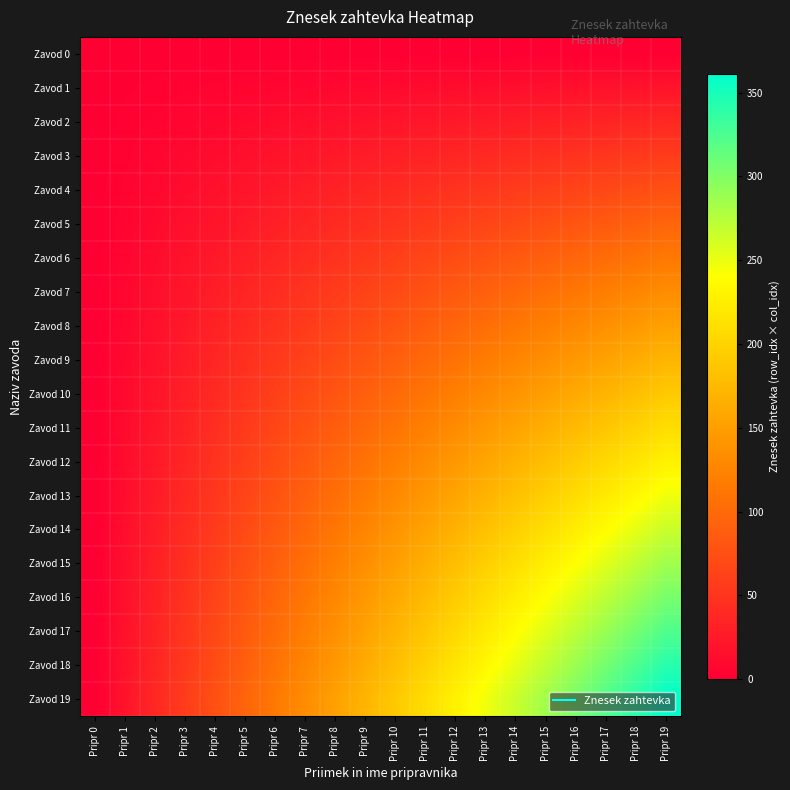

Reading left to right, list all the values displayed in this chart.

Zavod 0: Pripr 0=0	Pripr 1=0	Pripr 2=0	Pripr 3=0	Pripr 4=0	Pripr 5=0	Pripr 6=0	Pripr 7=0	Pripr 8=0	Pripr 9=0	Pripr 10=0	Pripr 11=0	Pripr 12=0	Pripr 13=0	Pripr 14=0	Pripr 15=0	Pripr 16=0	Pripr 17=0	Pripr 18=0	Pripr 19=0
Zavod 1: Pripr 0=0	Pripr 1=1	Pripr 2=2	Pripr 3=3	Pripr 4=4	Pripr 5=5	Pripr 6=6	Pripr 7=7	Pripr 8=8	Pripr 9=9	Pripr 10=10	Pripr 11=11	Pripr 12=12	Pripr 13=13	Pripr 14=14	Pripr 15=15	Pripr 16=16	Pripr 17=17	Pripr 18=18	Pripr 19=19
Zavod 2: Pripr 0=0	Pripr 1=2	Pripr 2=4	Pripr 3=6	Pripr 4=8	Pripr 5=10	Pripr 6=12	Pripr 7=14	Pripr 8=16	Pripr 9=18	Pripr 10=20	Pripr 11=22	Pripr 12=24	Pripr 13=26	Pripr 14=28	Pripr 15=30	Pripr 16=32	Pripr 17=34	Pripr 18=36	Pripr 19=38
Zavod 3: Pripr 0=0	Pripr 1=3	Pripr 2=6	Pripr 3=9	Pripr 4=12	Pripr 5=15	Pripr 6=18	Pripr 7=21	Pripr 8=24	Pripr 9=27	Pripr 10=30	Pripr 11=33	Pripr 12=36	Pripr 13=39	Pripr 14=42	Pripr 15=45	Pripr 16=48	Pripr 17=51	Pripr 18=54	Pripr 19=57
Zavod 4: Pripr 0=0	Pripr 1=4	Pripr 2=8	Pripr 3=12	Pripr 4=16	Pripr 5=20	Pripr 6=24	Pripr 7=28	Pripr 8=32	Pripr 9=36	Pripr 10=40	Pripr 11=44	Pripr 12=48	Pripr 13=52	Pripr 14=56	Pripr 15=60	Pripr 16=64	Pripr 17=68	Pripr 18=72	Pripr 19=76
Zavod 5: Pripr 0=0	Pripr 1=5	Pripr 2=10	Pripr 3=15	Pripr 4=20	Pripr 5=25	Pripr 6=30	Pripr 7=35	Pripr 8=40	Pripr 9=45	Pripr 10=50	Pripr 11=55	Pripr 12=60	Pripr 13=65	Pripr 14=70	Pripr 15=75	Pripr 16=80	Pripr 17=85	Pripr 18=90	Pripr 19=95
Zavod 6: Pripr 0=0	Pripr 1=6	Pripr 2=12	Pripr 3=18	Pripr 4=24	Pripr 5=30	Pripr 6=36	Pripr 7=42	Pripr 8=48	Pripr 9=54	Pripr 10=60	Pripr 11=66	Pripr 12=72	Pripr 13=78	Pripr 14=84	Pripr 15=90	Pripr 16=96	Pripr 17=102	Pripr 18=108	Pripr 19=114
Zavod 7: Pripr 0=0	Pripr 1=7	Pripr 2=14	Pripr 3=21	Pripr 4=28	Pripr 5=35	Pripr 6=42	Pripr 7=49	Pripr 8=56	Pripr 9=63	Pripr 10=70	Pripr 11=77	Pripr 12=84	Pripr 13=91	Pripr 14=98	Pripr 15=105	Pripr 16=112	Pripr 17=119	Pripr 18=126	Pripr 19=133
Zavod 8: Pripr 0=0	Pripr 1=8	Pripr 2=16	Pripr 3=24	Pripr 4=32	Pripr 5=40	Pripr 6=48	Pripr 7=56	Pripr 8=64	Pripr 9=72	Pripr 10=80	Pripr 11=88	Pripr 12=96	Pripr 13=104	Pripr 14=112	Pripr 15=120	Pripr 16=128	Pripr 17=136	Pripr 18=144	Pripr 19=152
Zavod 9: Pripr 0=0	Pripr 1=9	Pripr 2=18	Pripr 3=27	Pripr 4=36	Pripr 5=45	Pripr 6=54	Pripr 7=63	Pripr 8=72	Pripr 9=81	Pripr 10=90	Pripr 11=99	Pripr 12=108	Pripr 13=117	Pripr 14=126	Pripr 15=135	Pripr 16=144	Pripr 17=153	Pripr 18=162	Pripr 19=171
Zavod 10: Pripr 0=0	Pripr 1=10	Pripr 2=20	Pripr 3=30	Pripr 4=40	Pripr 5=50	Pripr 6=60	Pripr 7=70	Pripr 8=80	Pripr 9=90	Pripr 10=100	Pripr 11=110	Pripr 12=120	Pripr 13=130	Pripr 14=140	Pripr 15=150	Pripr 16=160	Pripr 17=170	Pripr 18=180	Pripr 19=190
Zavod 11: Pripr 0=0	Pripr 1=11	Pripr 2=22	Pripr 3=33	Pripr 4=44	Pripr 5=55	Pripr 6=66	Pripr 7=77	Pripr 8=88	Pripr 9=99	Pripr 10=110	Pripr 11=121	Pripr 12=132	Pripr 13=143	Pripr 14=154	Pripr 15=165	Pripr 16=176	Pripr 17=187	Pripr 18=198	Pripr 19=209
Zavod 12: Pripr 0=0	Pripr 1=12	Pripr 2=24	Pripr 3=36	Pripr 4=48	Pripr 5=60	Pripr 6=72	Pripr 7=84	Pripr 8=96	Pripr 9=108	Pripr 10=120	Pripr 11=132	Pripr 12=144	Pripr 13=156	Pripr 14=168	Pripr 15=180	Pripr 16=192	Pripr 17=204	Pripr 18=216	Pripr 19=228
Zavod 13: Pripr 0=0	Pripr 1=13	Pripr 2=26	Pripr 3=39	Pripr 4=52	Pripr 5=65	Pripr 6=78	Pripr 7=91	Pripr 8=104	Pripr 9=117	Pripr 10=130	Pripr 11=143	Pripr 12=156	Pripr 13=169	Pripr 14=182	Pripr 15=195	Pripr 16=208	Pripr 17=221	Pripr 18=234	Pripr 19=247
Zavod 14: Pripr 0=0	Pripr 1=14	Pripr 2=28	Pripr 3=42	Pripr 4=56	Pripr 5=70	Pripr 6=84	Pripr 7=98	Pripr 8=112	Pripr 9=126	Pripr 10=140	Pripr 11=154	Pripr 12=168	Pripr 13=182	Pripr 14=196	Pripr 15=210	Pripr 16=224	Pripr 17=238	Pripr 18=252	Pripr 19=266
Zavod 15: Pripr 0=0	Pripr 1=15	Pripr 2=30	Pripr 3=45	Pripr 4=60	Pripr 5=75	Pripr 6=90	Pripr 7=105	Pripr 8=120	Pripr 9=135	Pripr 10=150	Pripr 11=165	Pripr 12=180	Pripr 13=195	Pripr 14=210	Pripr 15=225	Pripr 16=240	Pripr 17=255	Pripr 18=270	Pripr 19=285
Zavod 16: Pripr 0=0	Pripr 1=16	Pripr 2=32	Pripr 3=48	Pripr 4=64	Pripr 5=80	Pripr 6=96	Pripr 7=112	Pripr 8=128	Pripr 9=144	Pripr 10=160	Pripr 11=176	Pripr 12=192	Pripr 13=208	Pripr 14=224	Pripr 15=240	Pripr 16=256	Pripr 17=272	Pripr 18=288	Pripr 19=304
Zavod 17: Pripr 0=0	Pripr 1=17	Pripr 2=34	Pripr 3=51	Pripr 4=68	Pripr 5=85	Pripr 6=102	Pripr 7=119	Pripr 8=136	Pripr 9=153	Pripr 10=170	Pripr 11=187	Pripr 12=204	Pripr 13=221	Pripr 14=238	Pripr 15=255	Pripr 16=272	Pripr 17=289	Pripr 18=306	Pripr 19=323
Zavod 18: Pripr 0=0	Pripr 1=18	Pripr 2=36	Pripr 3=54	Pripr 4=72	Pripr 5=90	Pripr 6=108	Pripr 7=126	Pripr 8=144	Pripr 9=162	Pripr 10=180	Pripr 11=198	Pripr 12=216	Pripr 13=234	Pripr 14=252	Pripr 15=270	Pripr 16=288	Pripr 17=306	Pripr 18=324	Pripr 19=342
Zavod 19: Pripr 0=0	Pripr 1=19	Pripr 2=38	Pripr 3=57	Pripr 4=76	Pripr 5=95	Pripr 6=114	Pripr 7=133	Pripr 8=152	Pripr 9=171	Pripr 10=190	Pripr 11=209	Pripr 12=228	Pripr 13=247	Pripr 14=266	Pripr 15=285	Pripr 16=304	Pripr 17=323	Pripr 18=342	Pripr 19=361